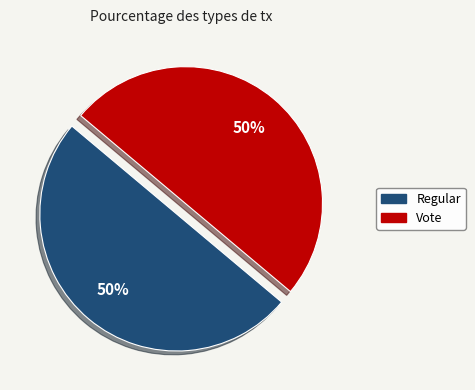

To the nearest percent, what portion does Regular represent?

50%